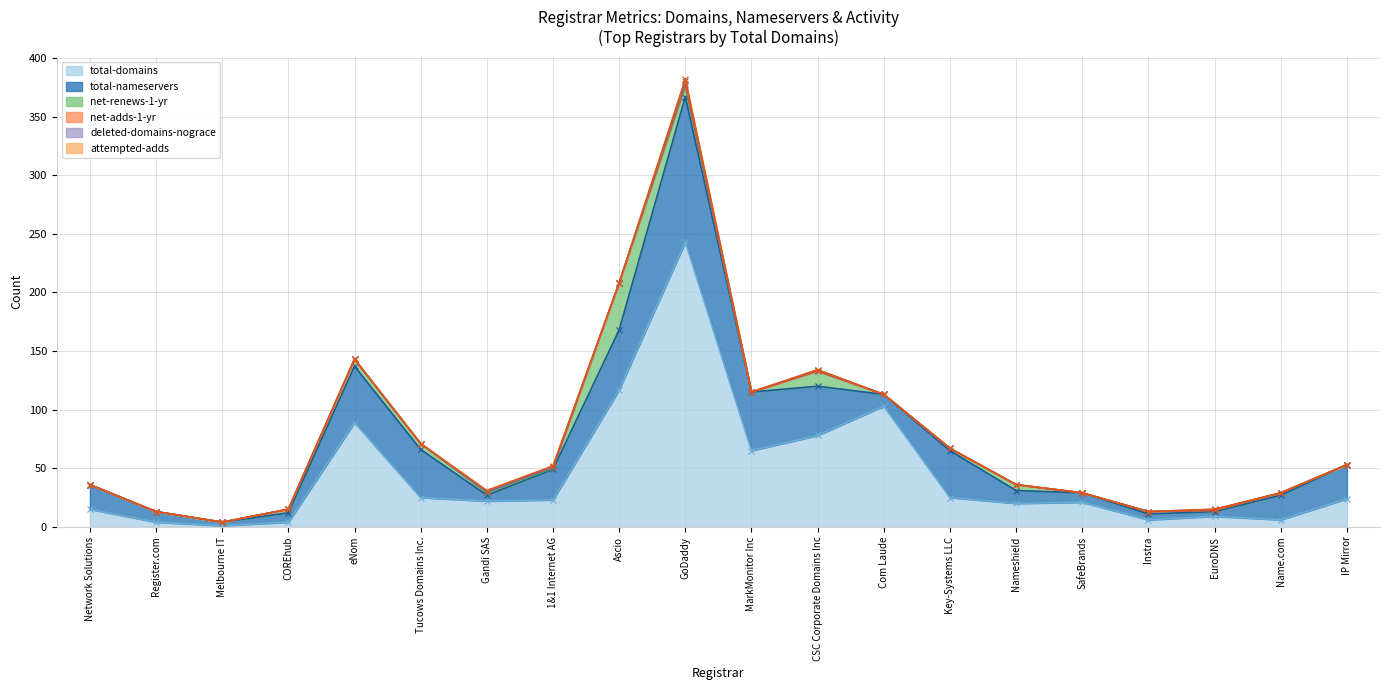

In total-domains, how many points are lower than both neighbors (excluding endpoints)?

6